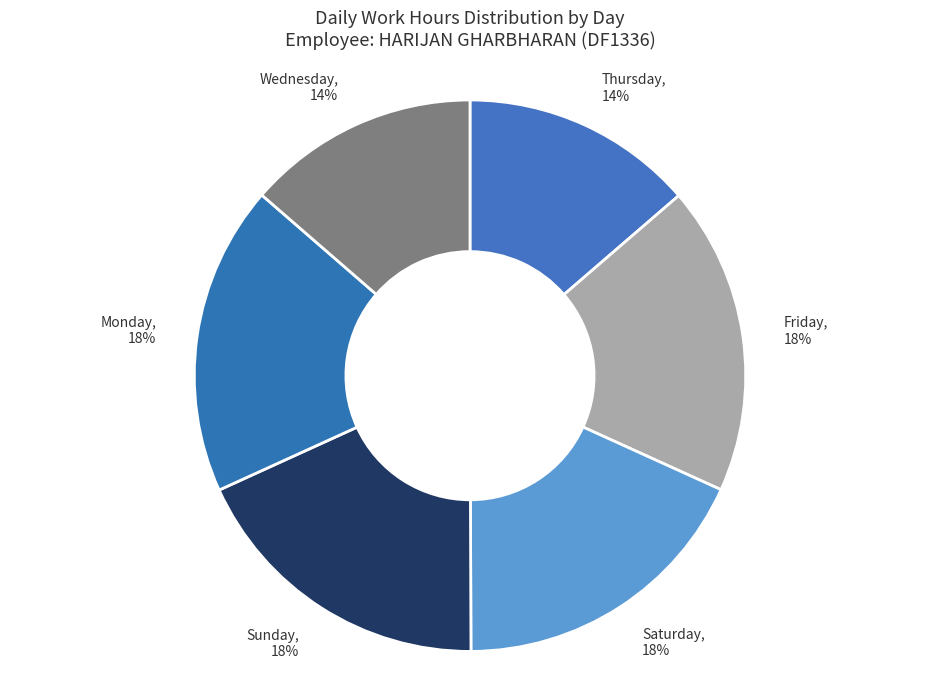

What percentage is the Saturday slice, to the nearest percent?

18%